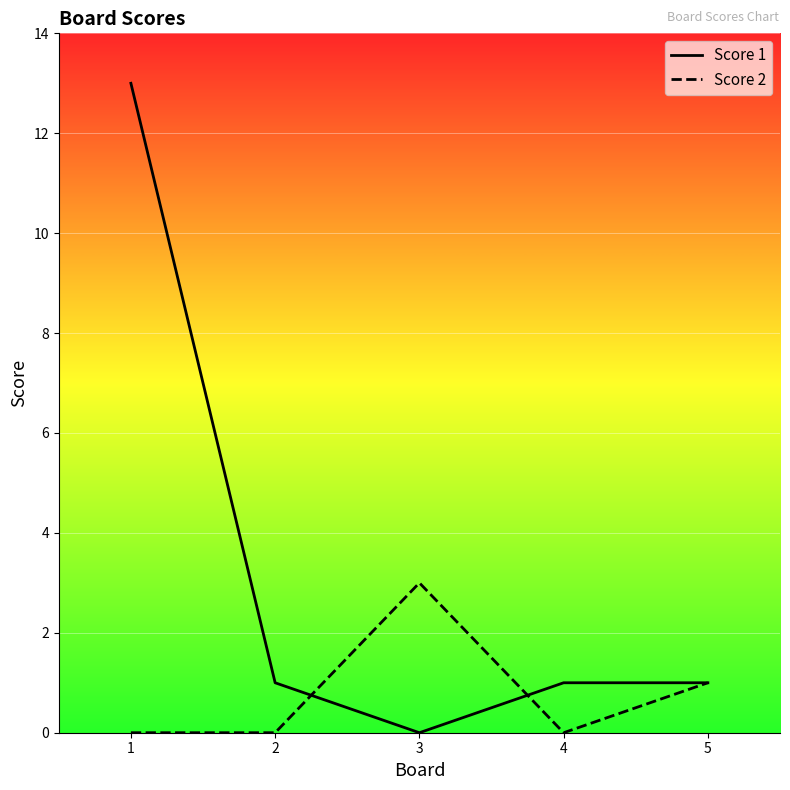

Is this an area chart (filled region under the line)?

No